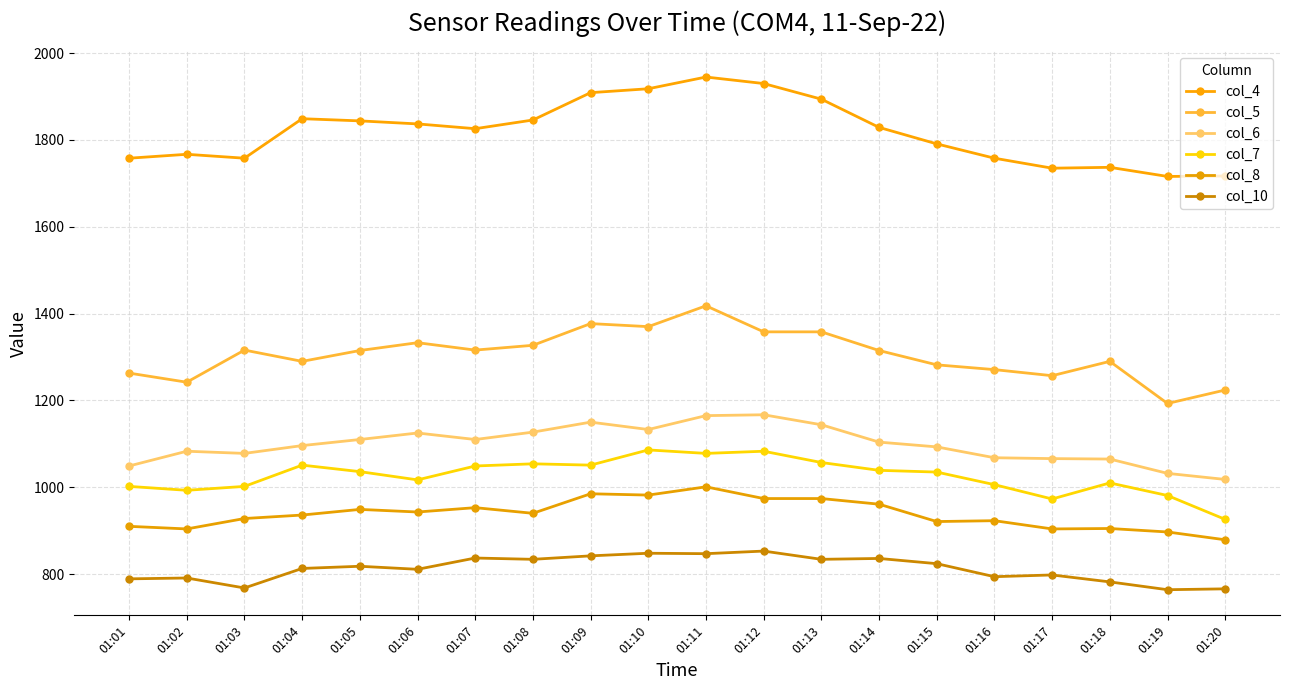

Count the number of categories in the chart.

20